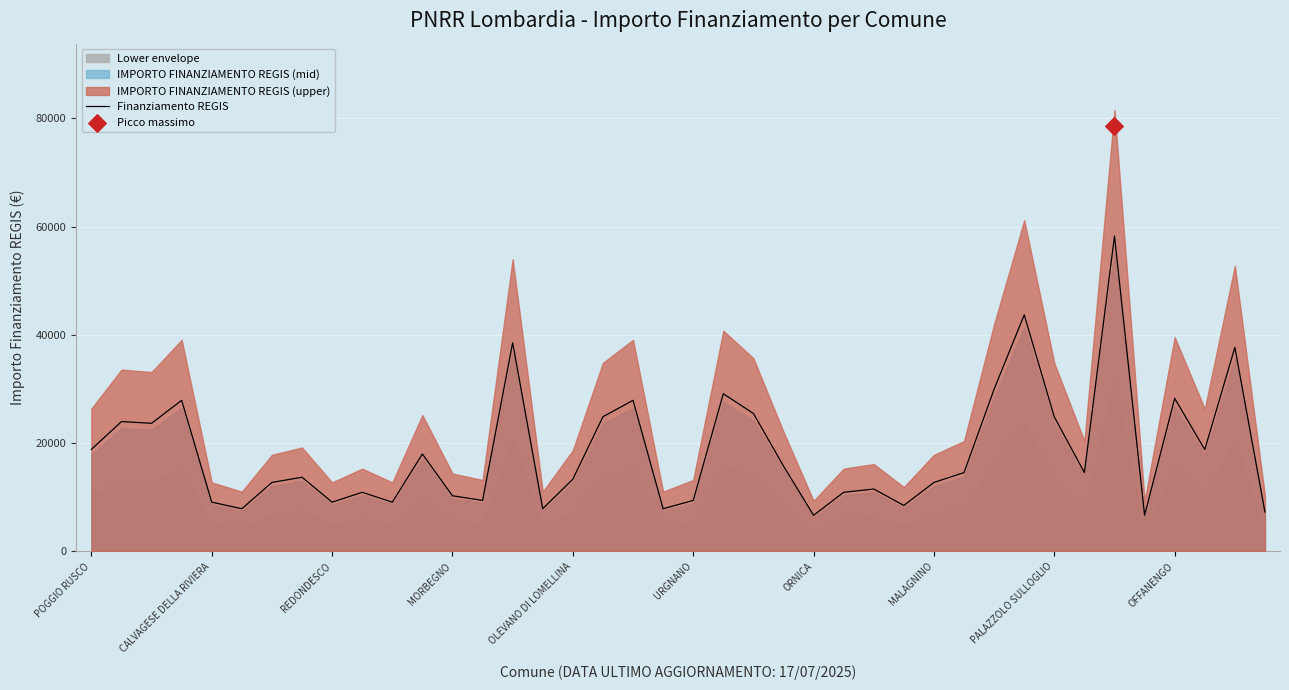

What is the minimum value for Finanziamento REGIS?

6677